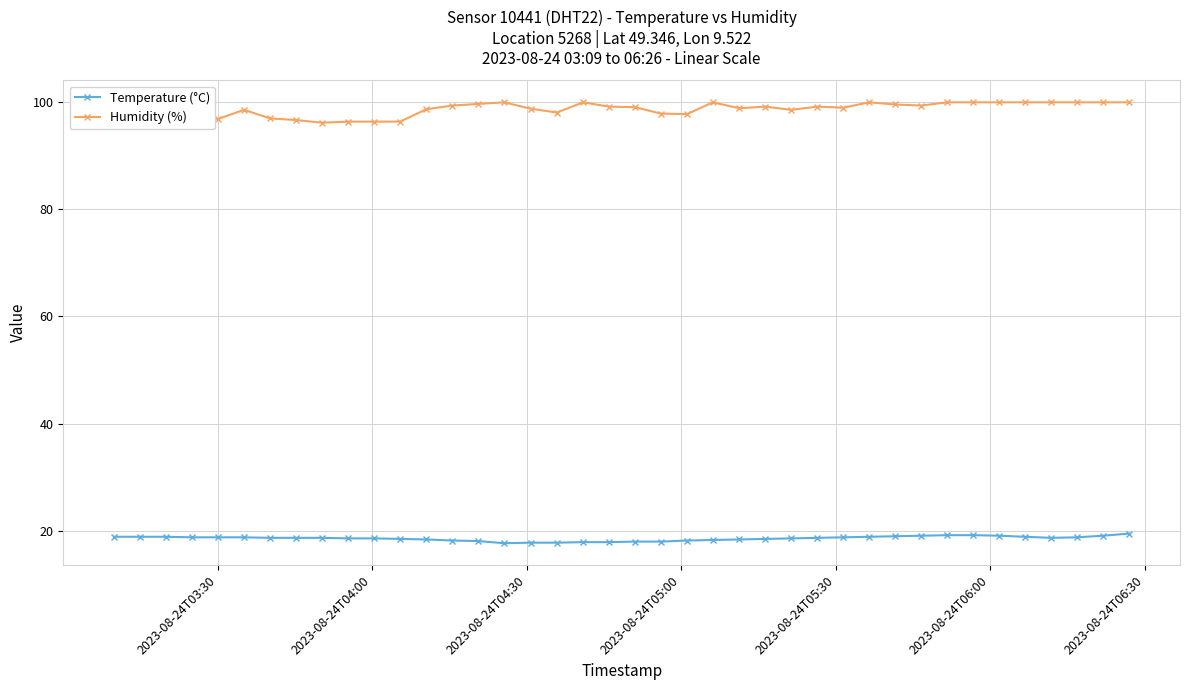

List the series in order of their overall mean, highest first.

Humidity (%), Temperature (°C)